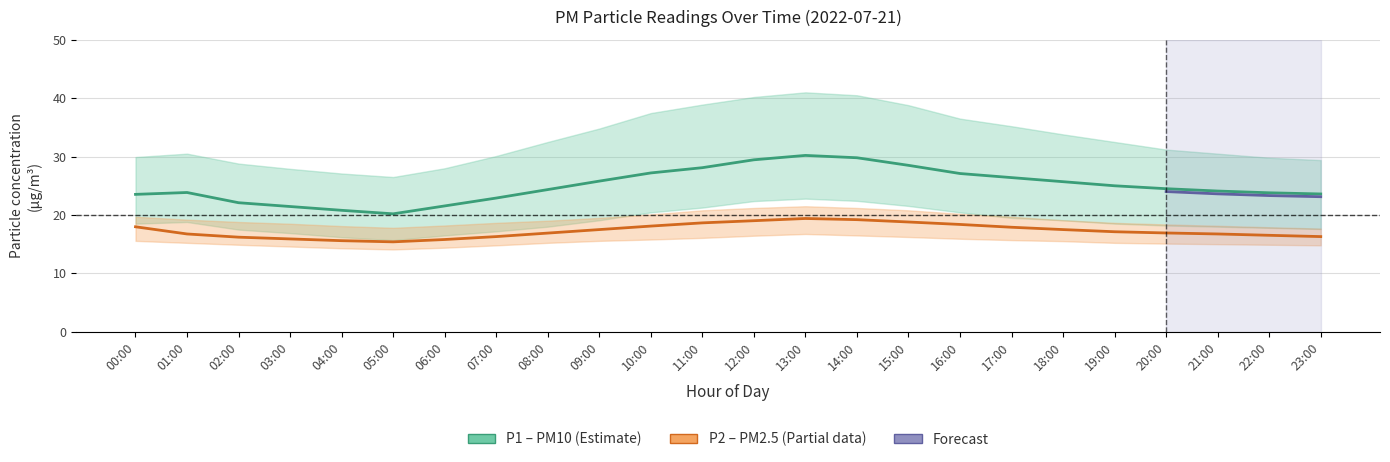

Rank the categories by P2_lower value from lowest to highest.

05:00, 04:00, 06:00, 03:00, 07:00, 23:00, 02:00, 22:00, 21:00, 20:00, 01:00, 08:00, 19:00, 18:00, 00:00, 09:00, 17:00, 10:00, 16:00, 11:00, 15:00, 12:00, 14:00, 13:00